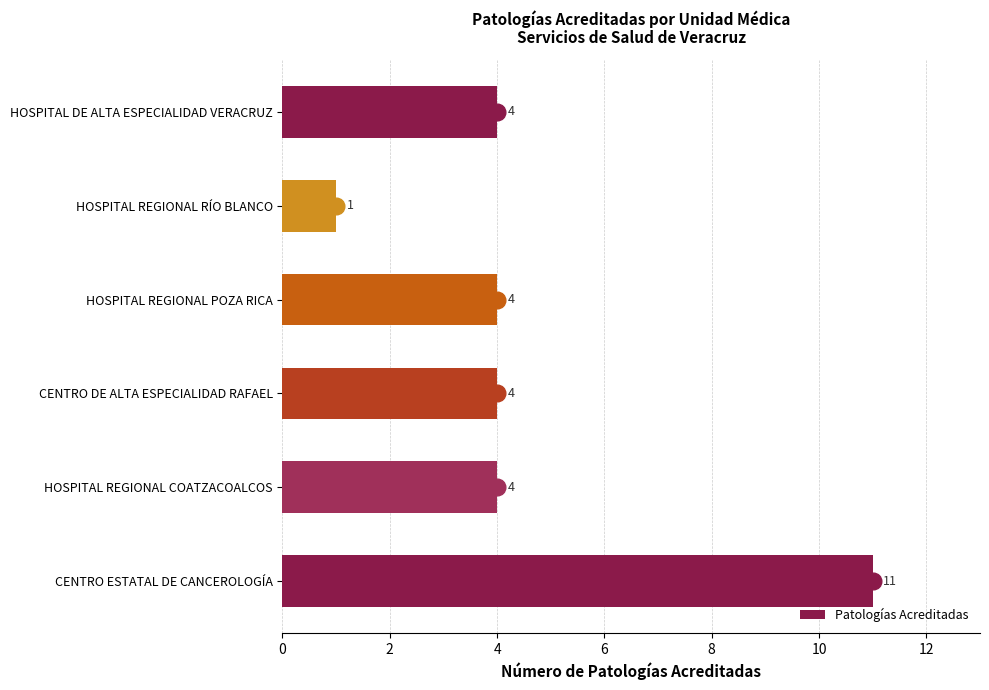

How many values are between 4 and 5?

4